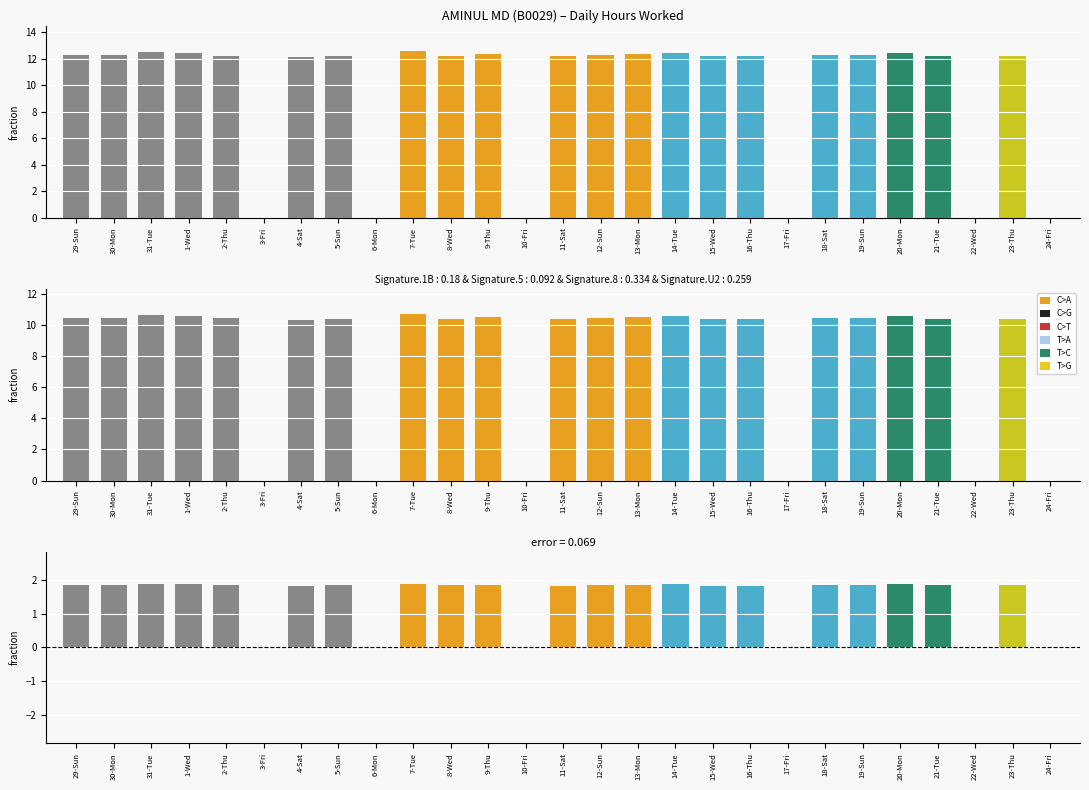

At which label is the value closest to 6?

3-Fri